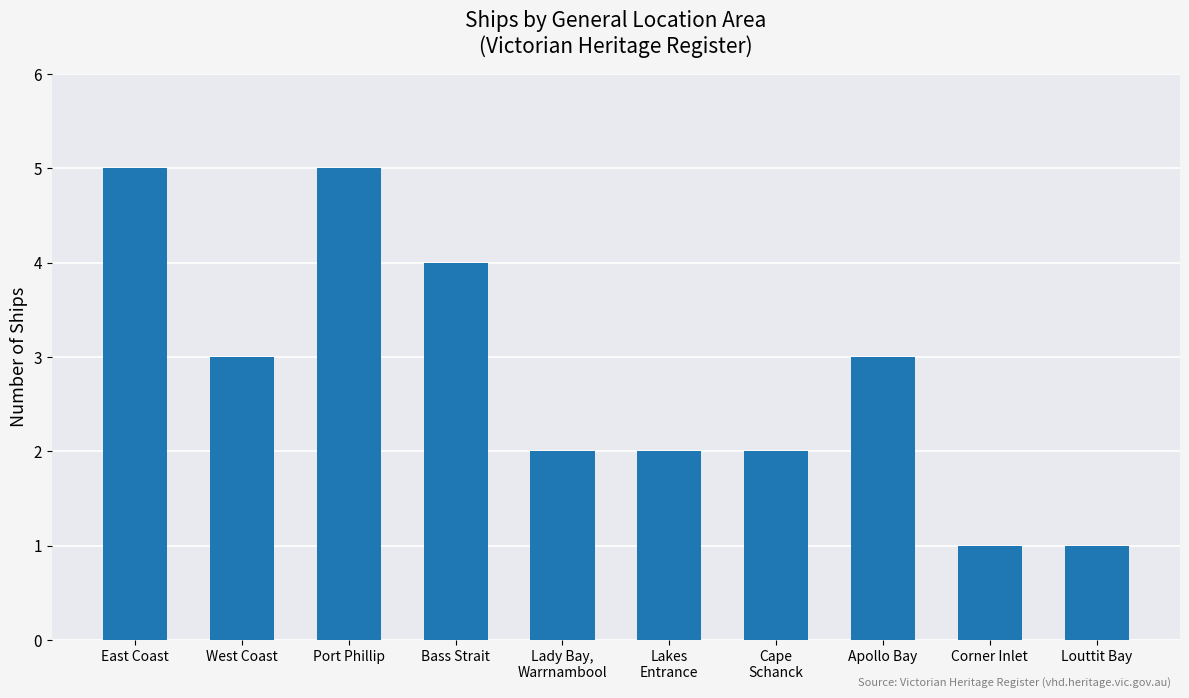

What is the maximum value shown in the chart?

5